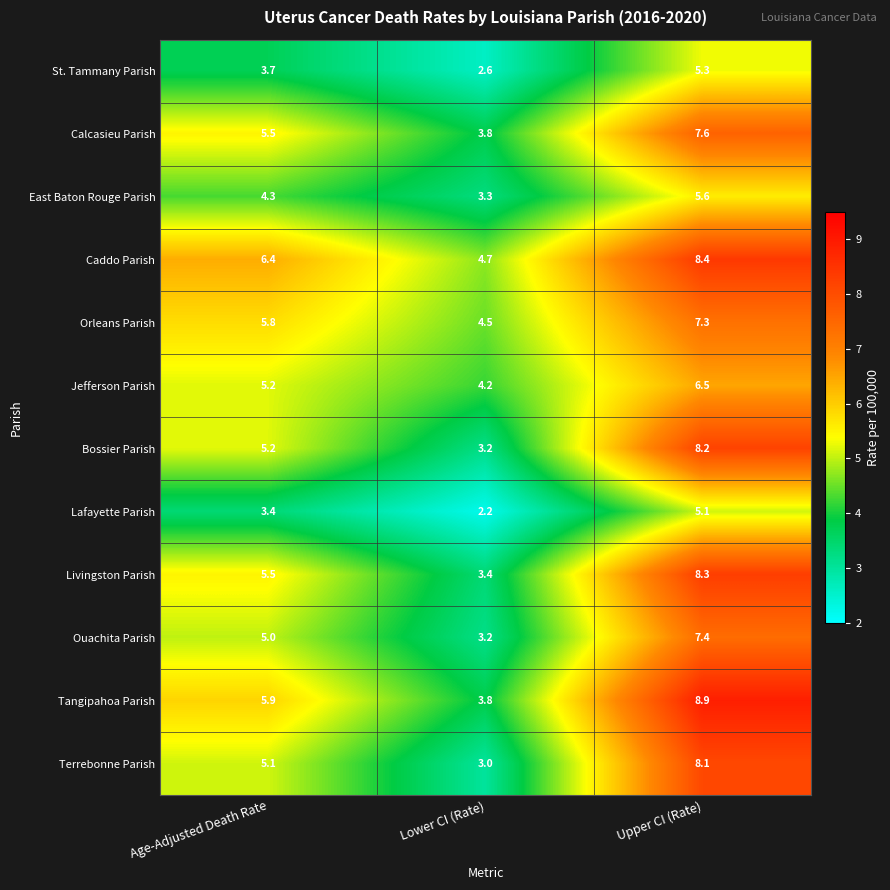

What is the maximum value shown in the chart?

8.9